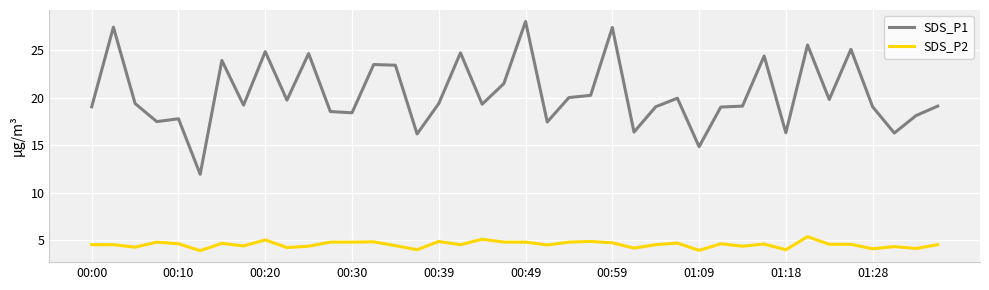

Rank the series by their average value, from lowest to highest.

SDS_P2, SDS_P1